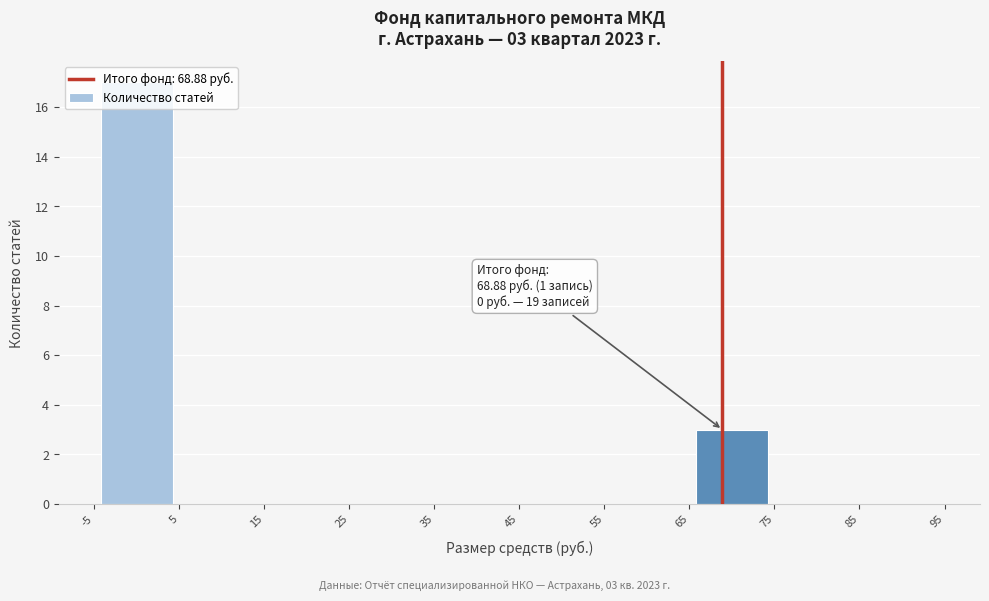

Which range on the x-axis has the tallest bar?

-5 to 5